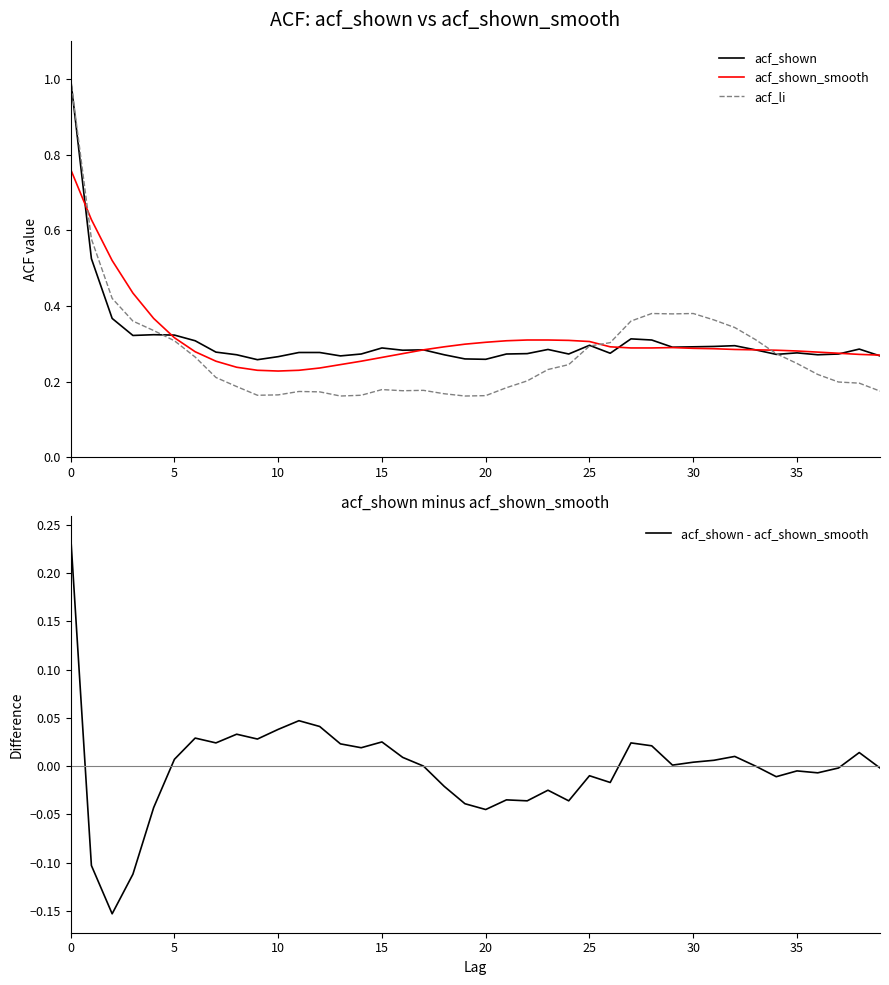

How many times do acf_li and acf_shown cross each other?

3